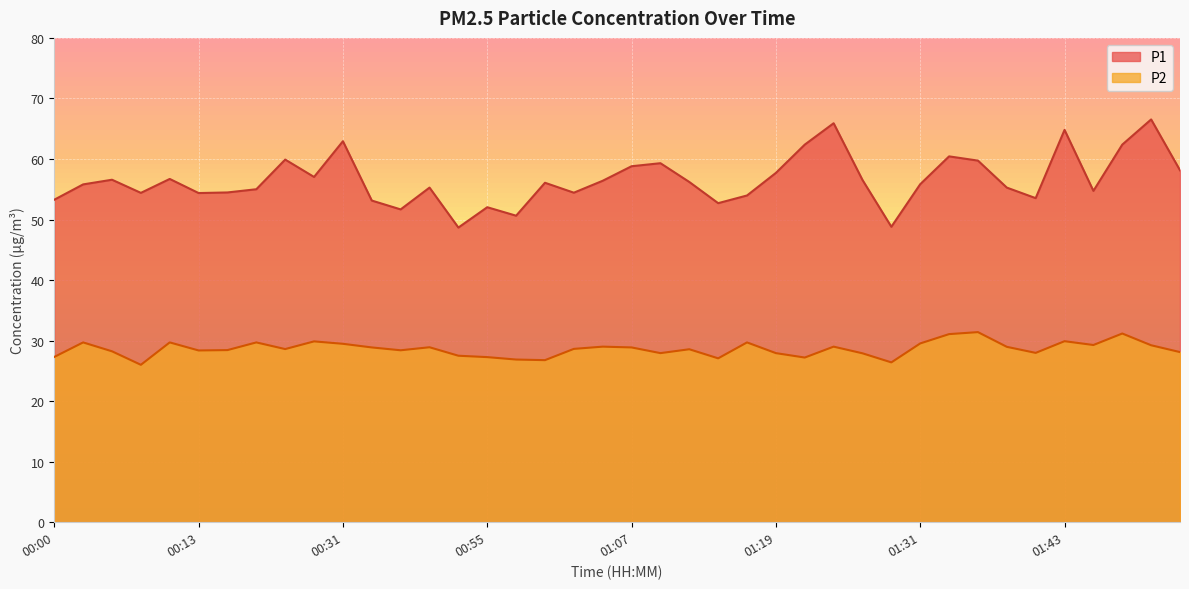

Rank the categories by P2 value from highest to lowest.

01:36, 01:54, 01:34, 01:43, 00:28, 00:03, 00:10, 00:18, 01:17, 01:31, 00:31, 01:51, 01:56, 01:04, 01:24, 01:39, 00:50, 00:42, 01:07, 01:02, 00:26, 01:12, 00:15, 00:45, 00:13, 00:05, 01:59, 01:41, 01:09, 01:19, 01:26, 00:52, 00:00, 00:55, 01:22, 01:14, 00:57, 01:00, 01:29, 00:08